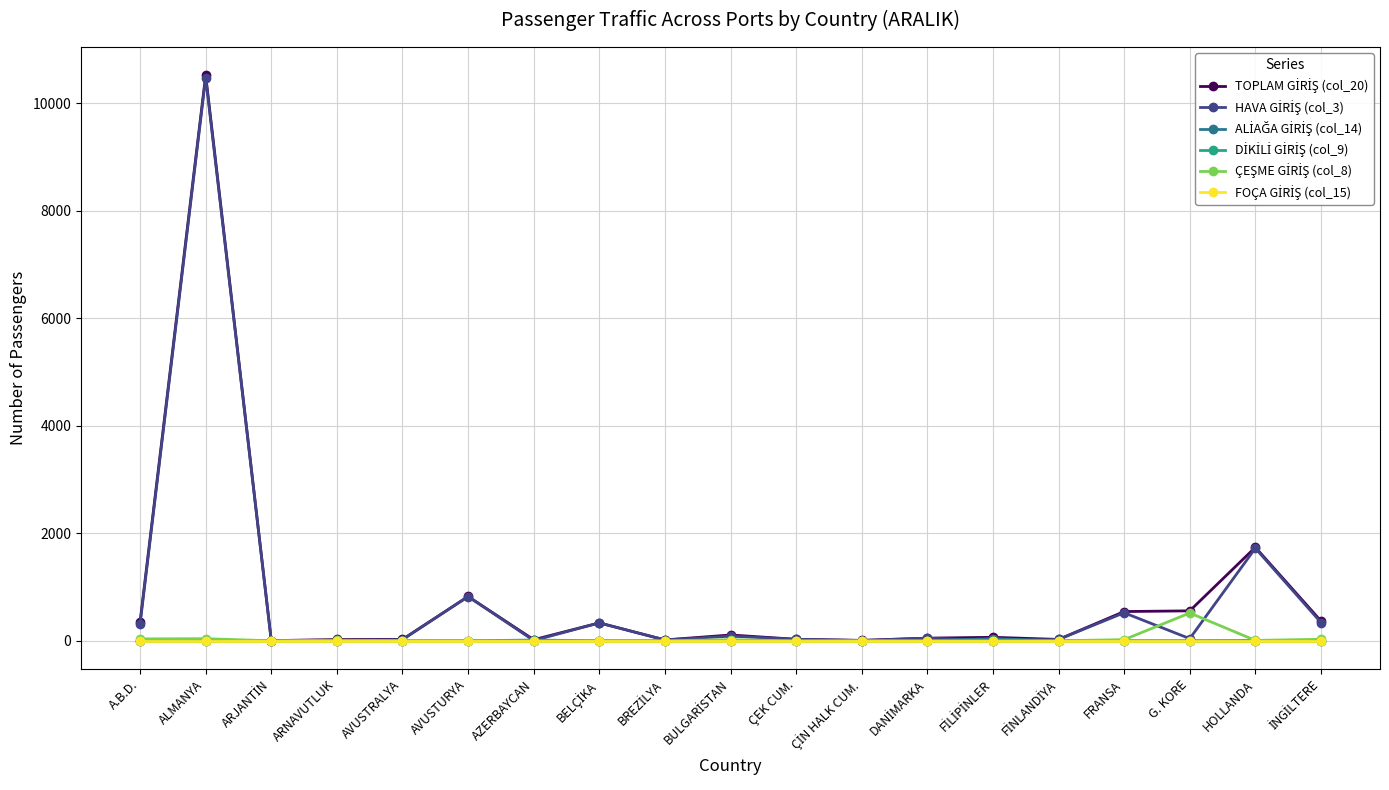

At how many categories does at least one series exceed 771?

3